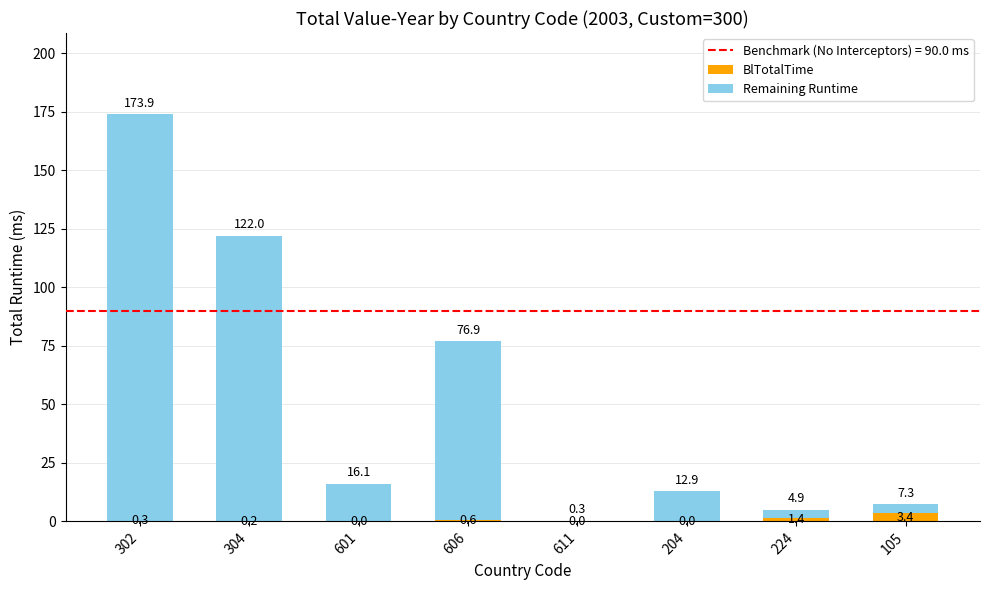

What is the approximate value of BlTotalTime at 224?

1.4